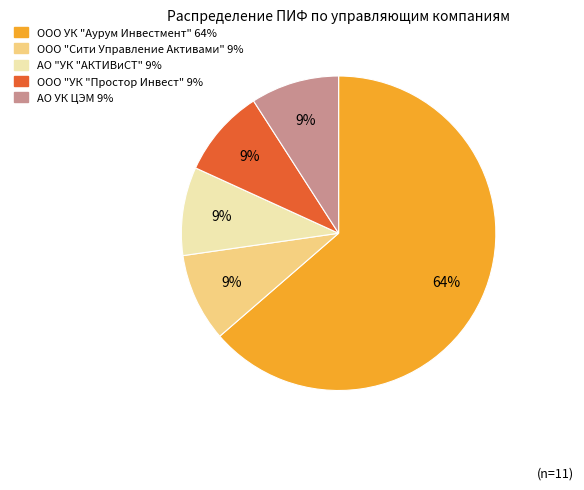

Which has a higher value, ООО УК "Аурум Инвестмент" or ООО "Сити Управление Активами"?

ООО УК "Аурум Инвестмент"